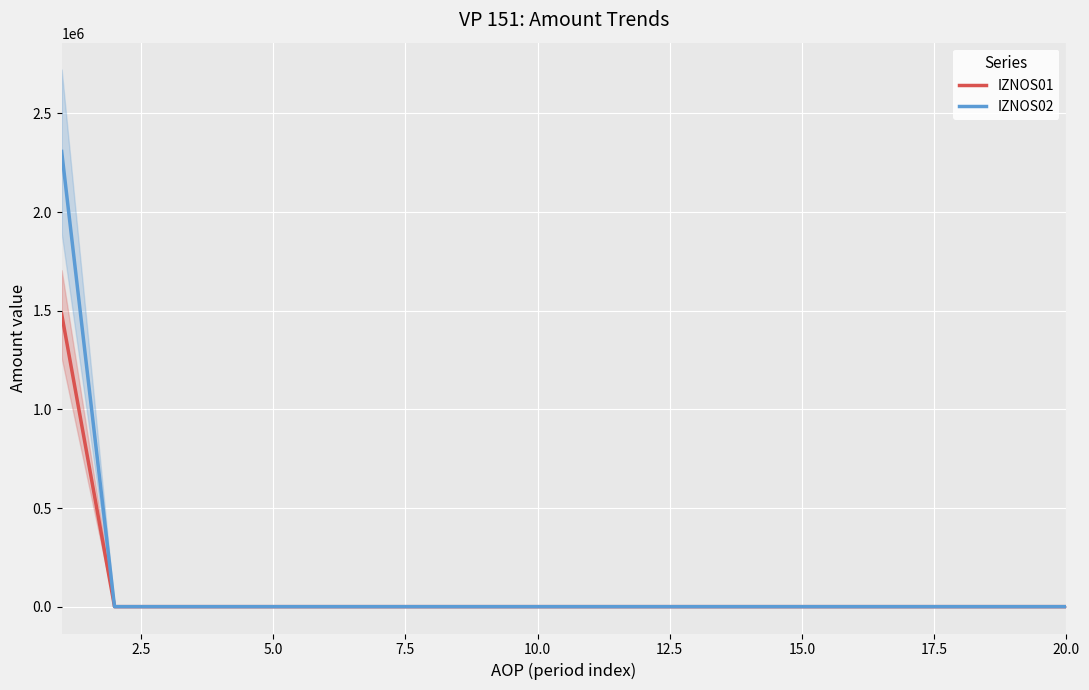

What is the maximum value for IZNOS02?

2307234.2